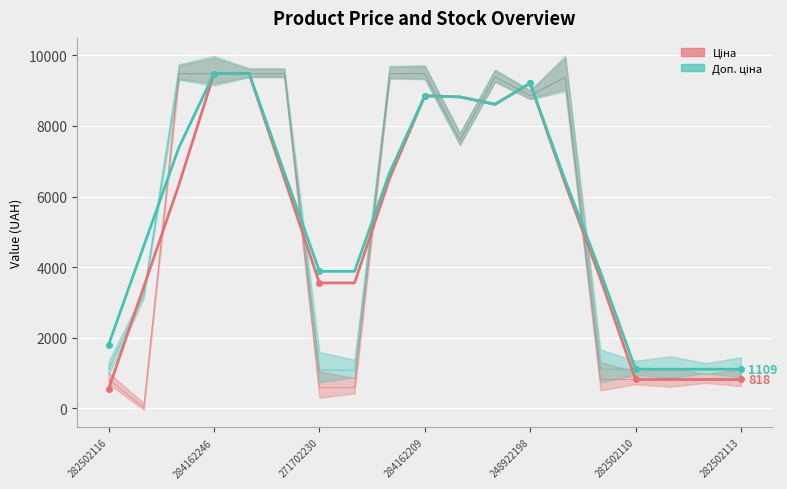

What is the lowest value of the Ціна series?

556.3